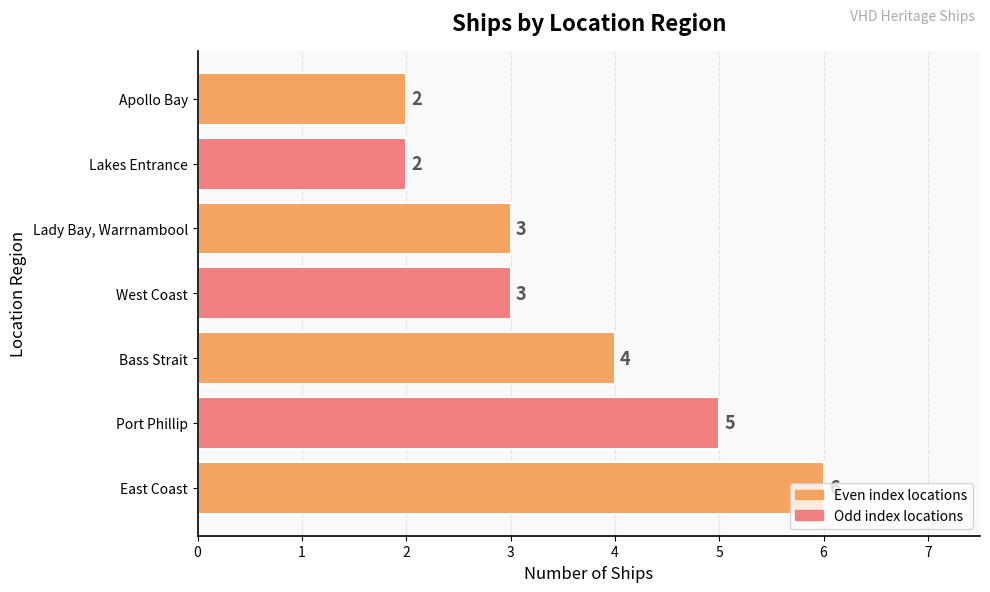

How many data points does each series have?

7